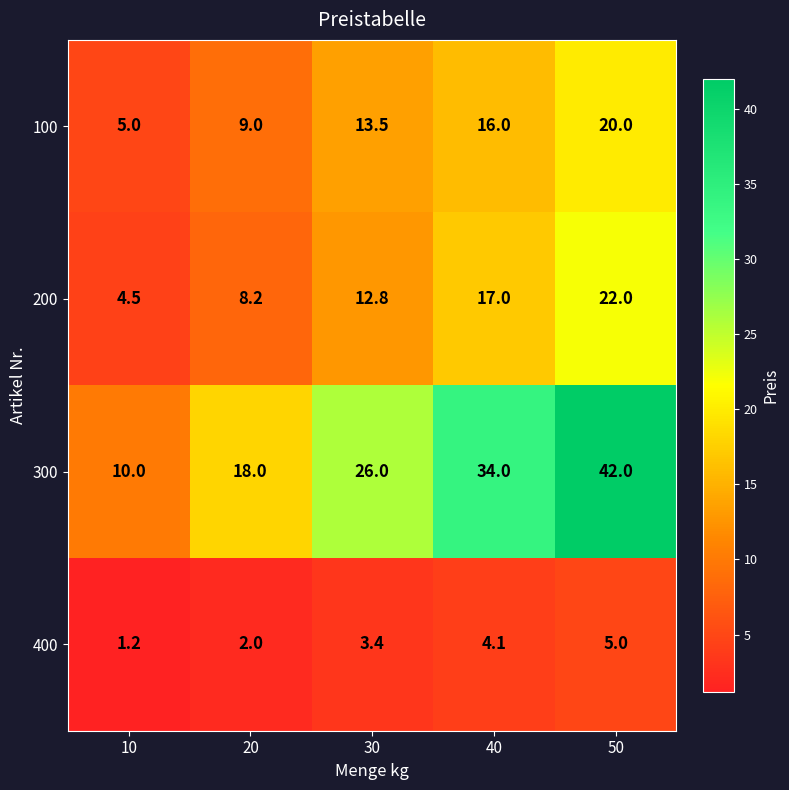

List the series in order of their peak value, highest first.

300, 200, 100, 400